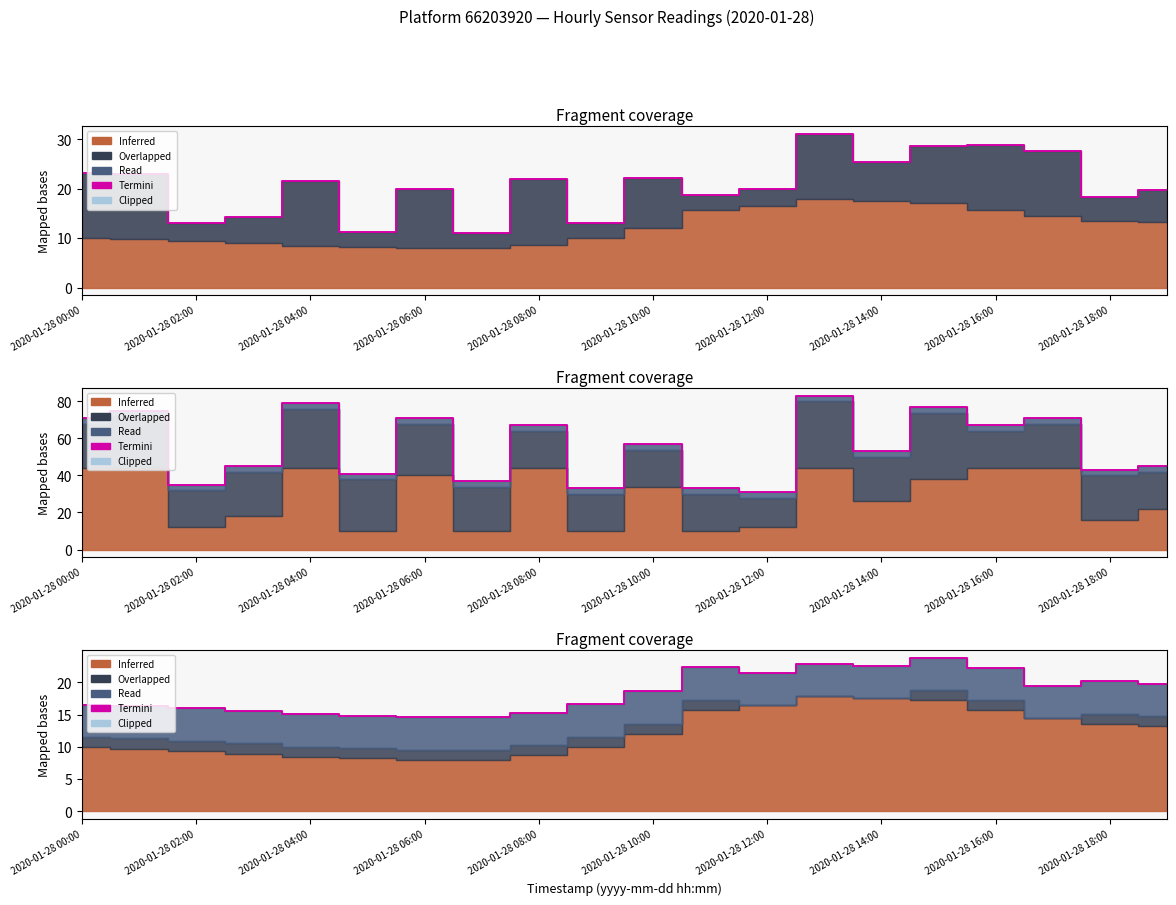

What is the value of the 11th point from the left?

18.6